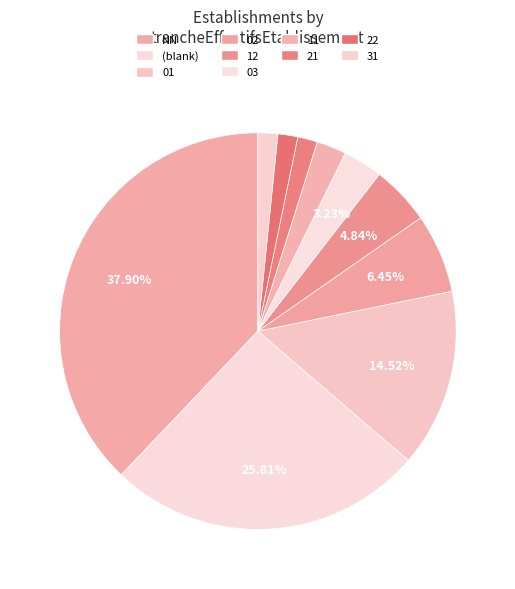

Count the number of slices in the pie.

10